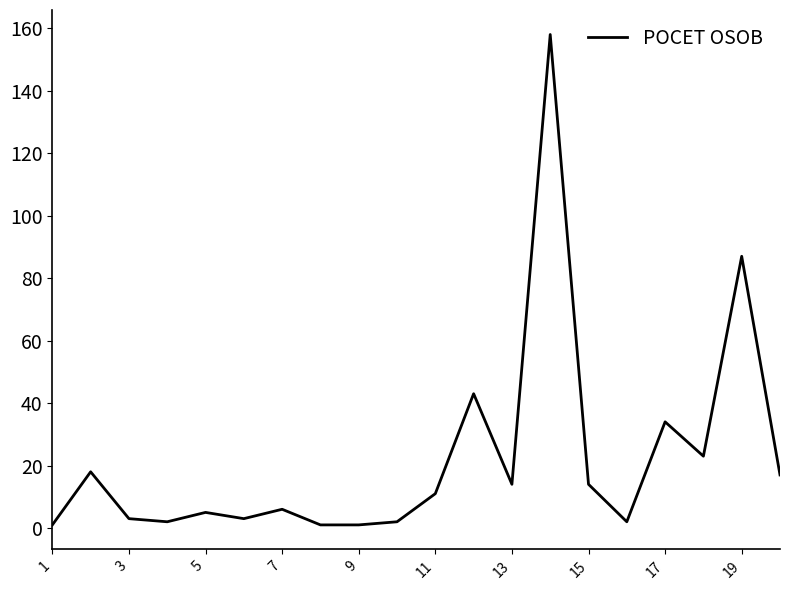

What is the maximum value shown in the chart?

158